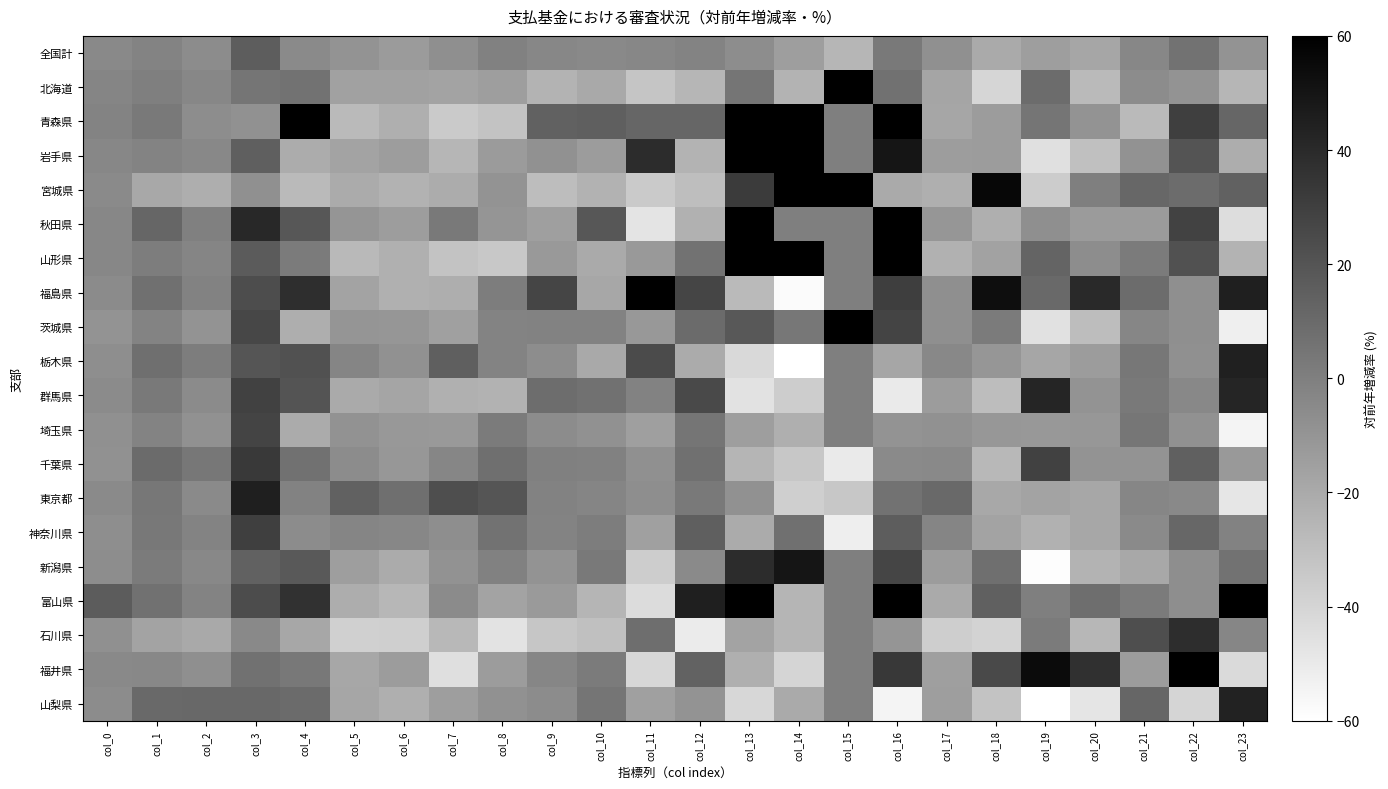

List the series in order of their peak value, highest first.

宮城県, 岩手県, 青森県, 山形県, 富山県, 福島県, 茨城県, 秋田県, 北海道, 福井県, 新潟県, 東京都, 栃木県, 山梨県, 群馬県, 石川県, 千葉県, 神奈川県, 埼玉県, 全国計